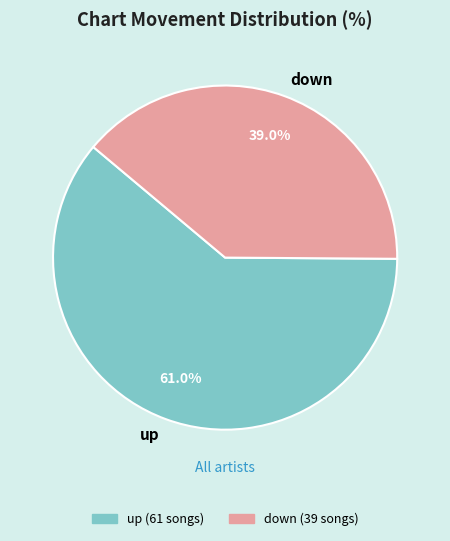

The down slice represents 39% of the pie. True or false?

True